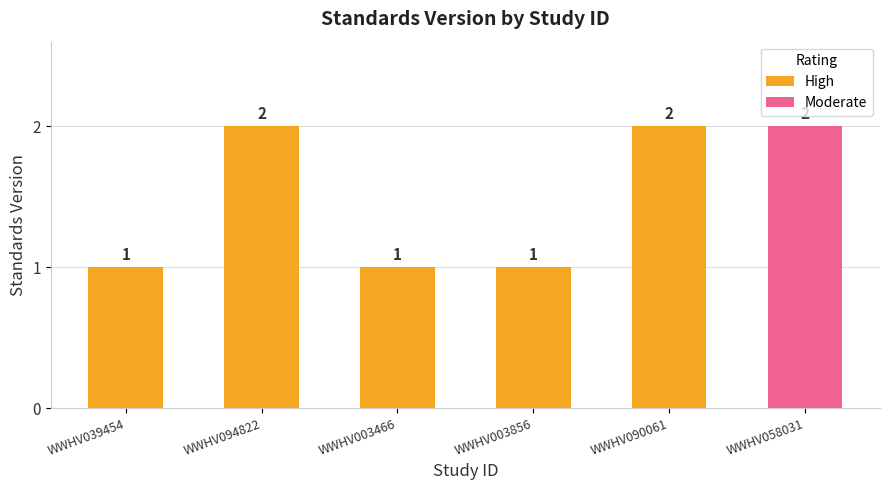

True or false: the data shows 4 at WWHV094822.

False